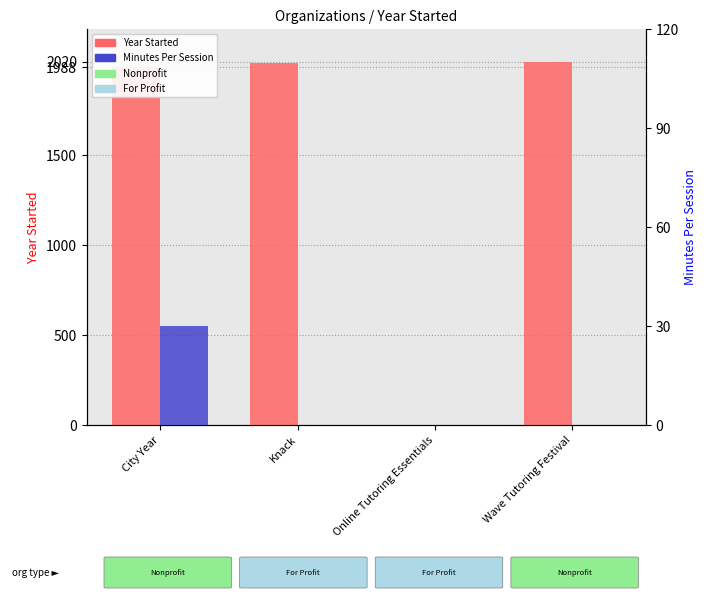

Between Knack and Online Tutoring Essentials, which is larger?

Knack